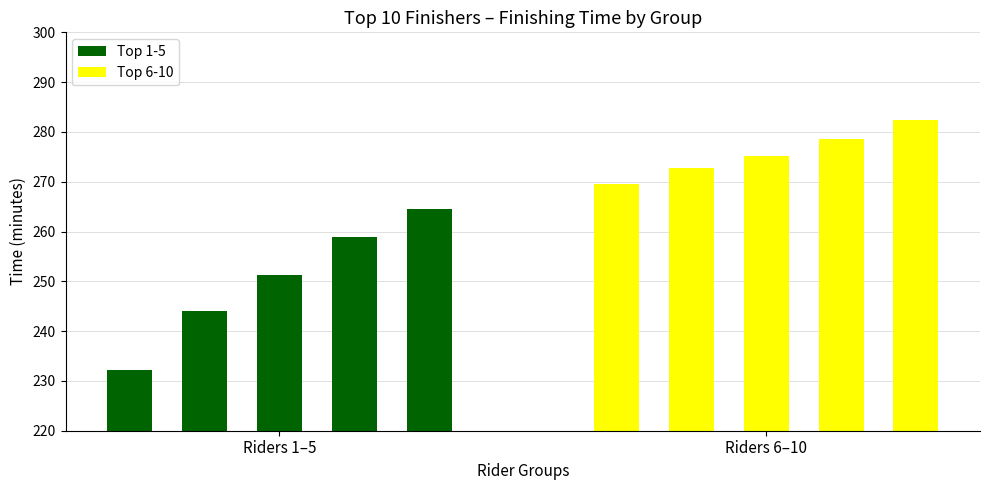

What is the highest value of the Top 6-10 series?

282.4